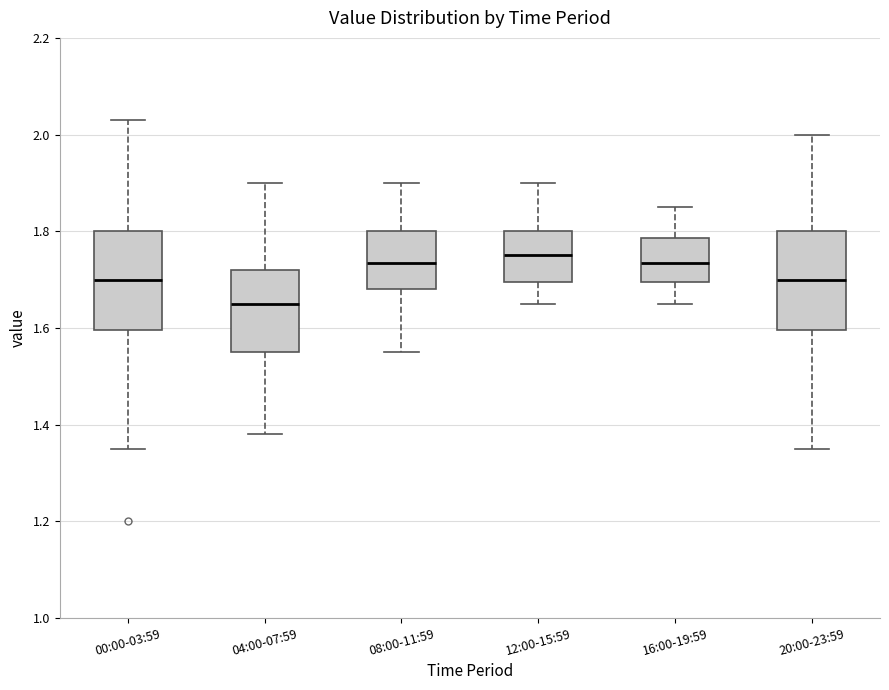

Reading left to right, read every box against the y-axis: the position of its median line, the range the box covers, and the ends of its whiskers. The values are not printed on the chart, so give them approximately, as read against the axis.

00:00-03:59: median 1.70, box 1.60 to 1.80, whiskers 1.36 to 2.04
04:00-07:59: median 1.66, box 1.56 to 1.72, whiskers 1.38 to 1.90
08:00-11:59: median 1.74, box 1.68 to 1.80, whiskers 1.56 to 1.90
12:00-15:59: median 1.76, box 1.70 to 1.80, whiskers 1.66 to 1.90
16:00-19:59: median 1.74, box 1.70 to 1.78, whiskers 1.66 to 1.86
20:00-23:59: median 1.70, box 1.60 to 1.80, whiskers 1.36 to 2.00